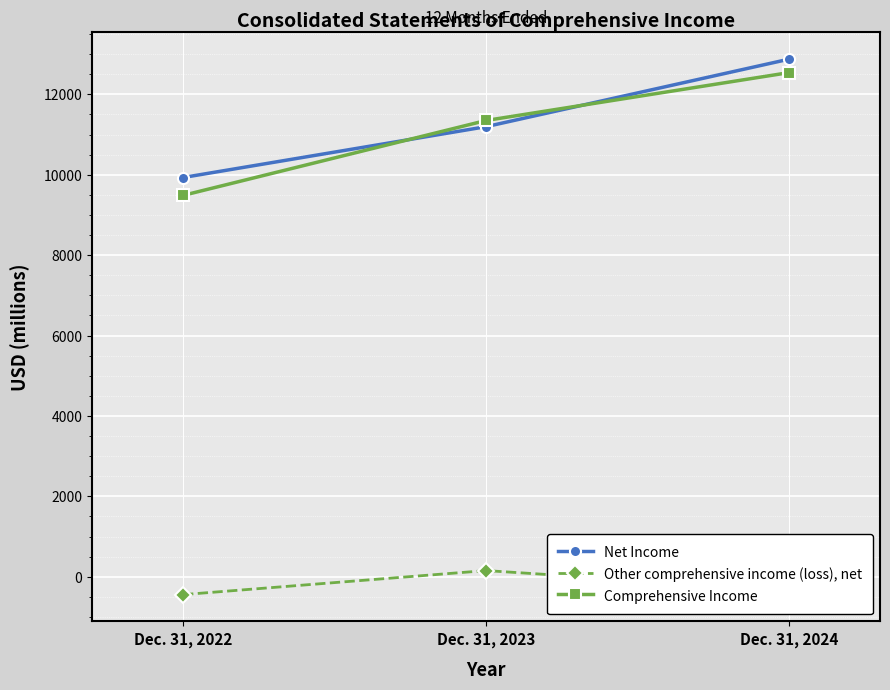

The Net Income series shows 9930 at Dec. 31, 2022. True or false?

True